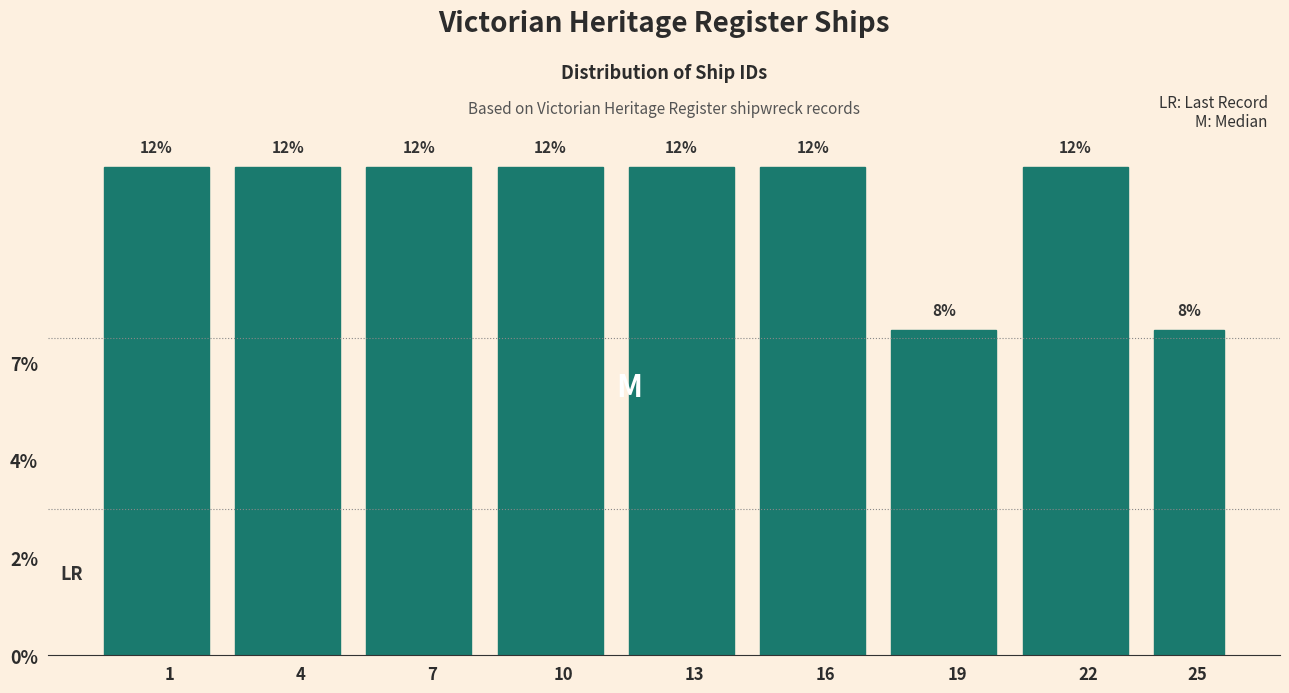

Are the bars horizontal?

No